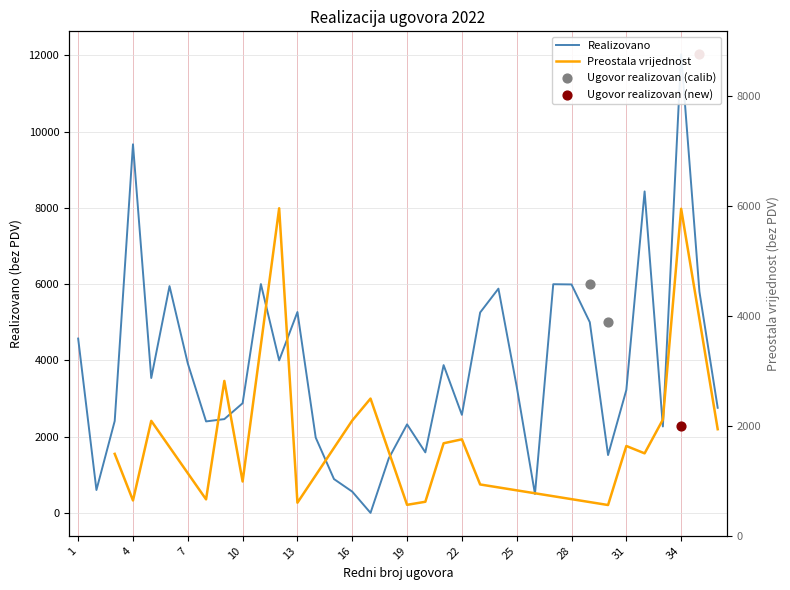

What is the ratio of the value at 30 to the value at 24?

0.3